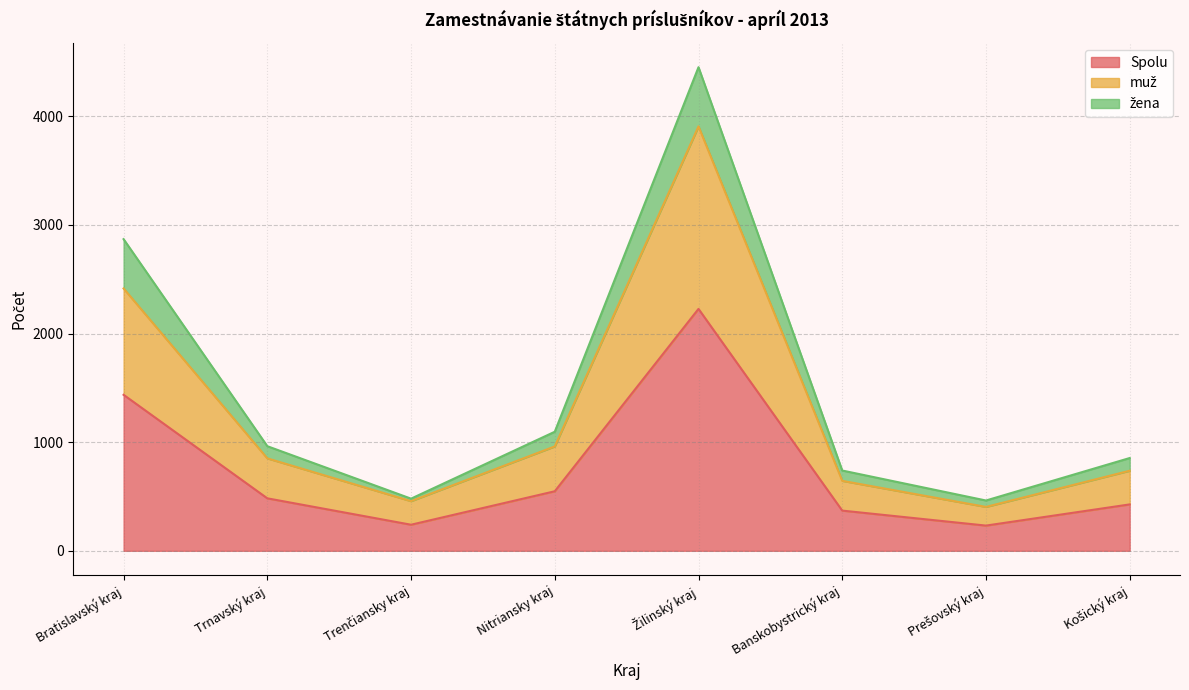

At which category is the sum across all series the highest?

Žilinský kraj